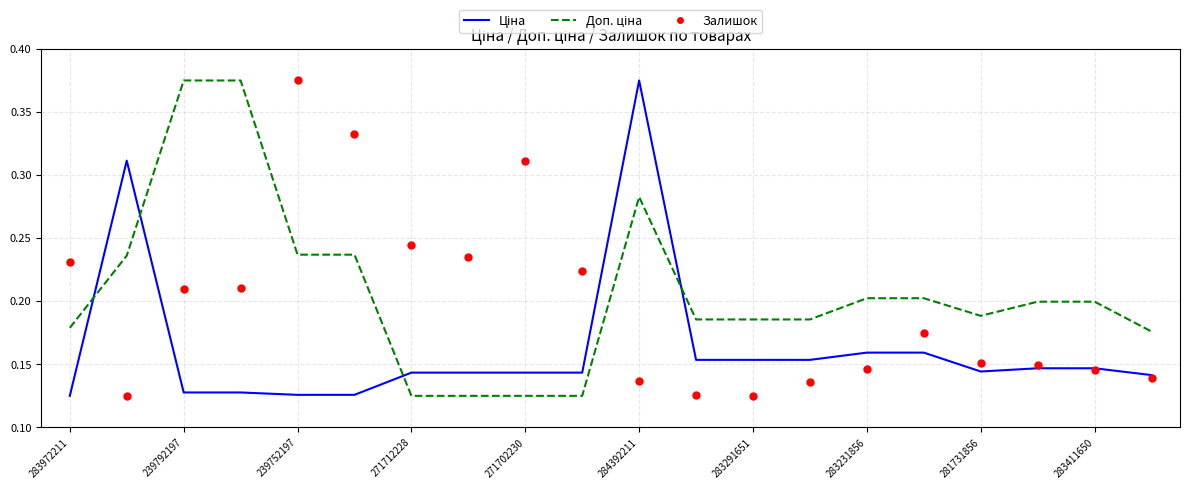

Which series contains the highest Y value?

Ціна